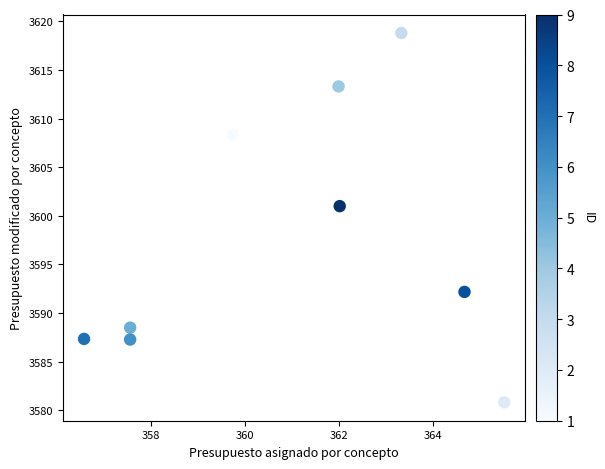

What Y value in the scatter plot is closest to 3599?

3601.0